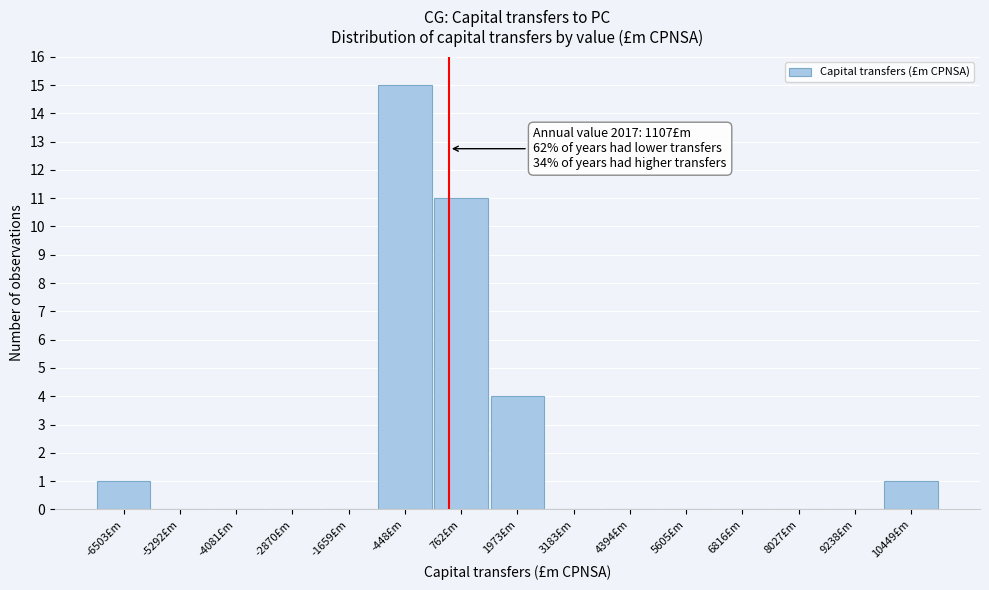

Reading left to right, what are all the values shown in this chart?

-6503£m=1	-5292£m=0	-4081£m=0	-2870£m=0	-1659£m=0	-448£m=15	762£m=11	1973£m=4	3183£m=0	4394£m=0	5605£m=0	6816£m=0	8027£m=0	9238£m=0	10449£m=1